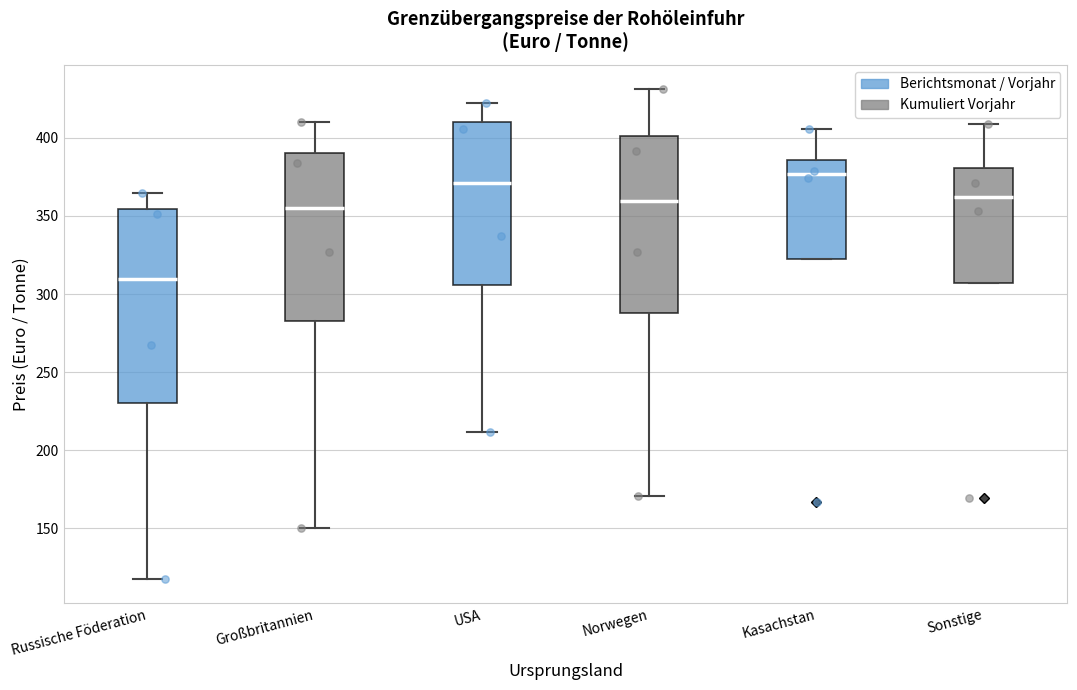

Where is the upper edge of the box for Norwegen on the y-axis? The values are not printed on the chart, so give them approximately, as read against the axis.

400